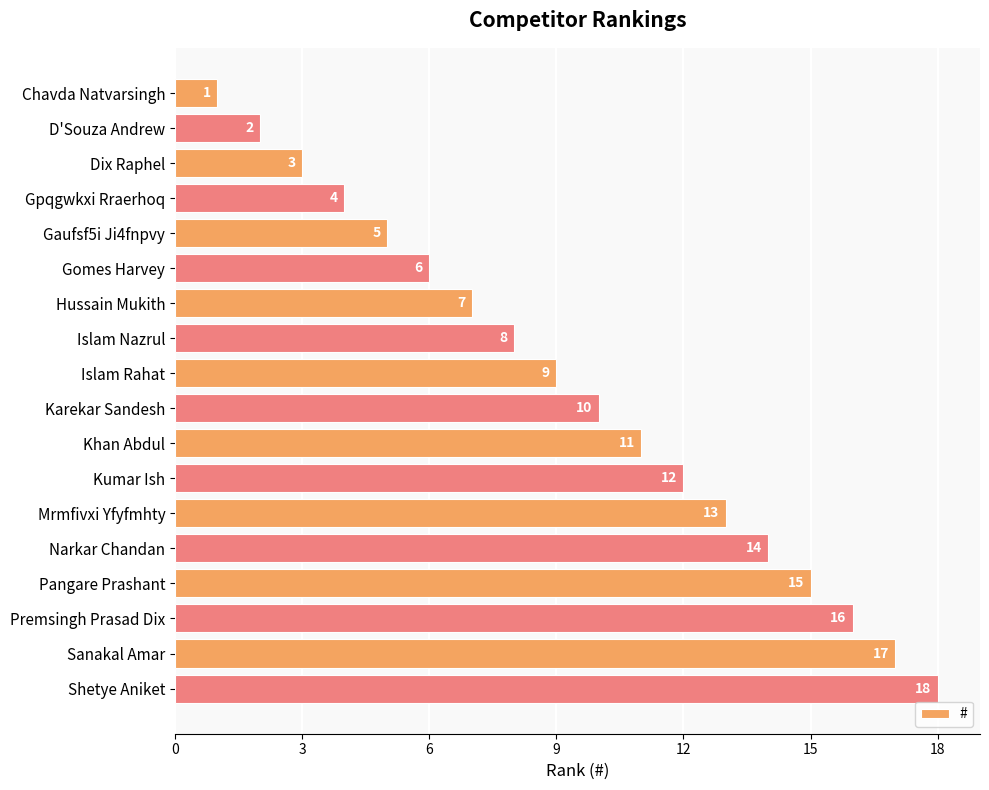

At which label is the value closest to 9?

Islam Rahat